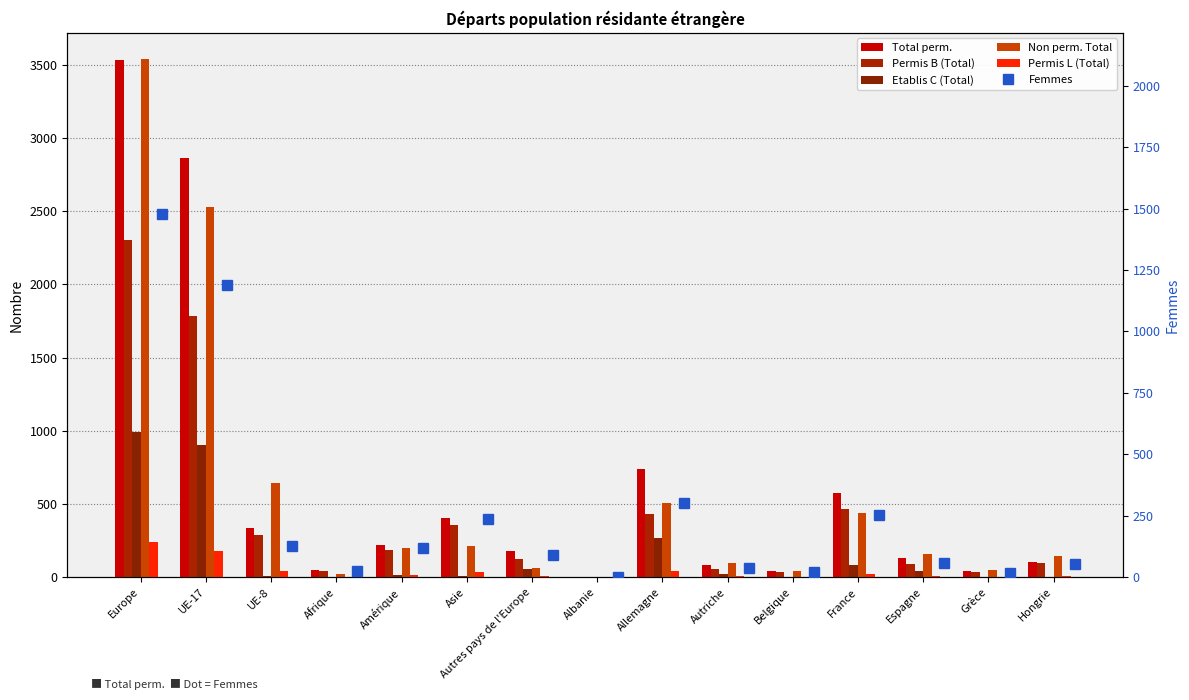

Where is Etablis C (Total) nearest to the value 495?

Allemagne